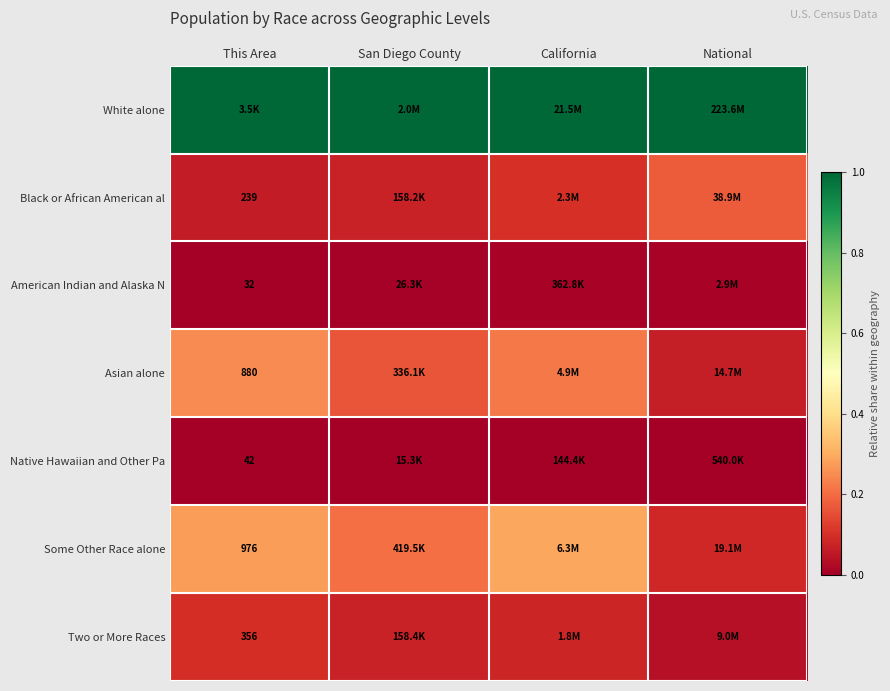

Which series has the largest total across all categories?

White alone